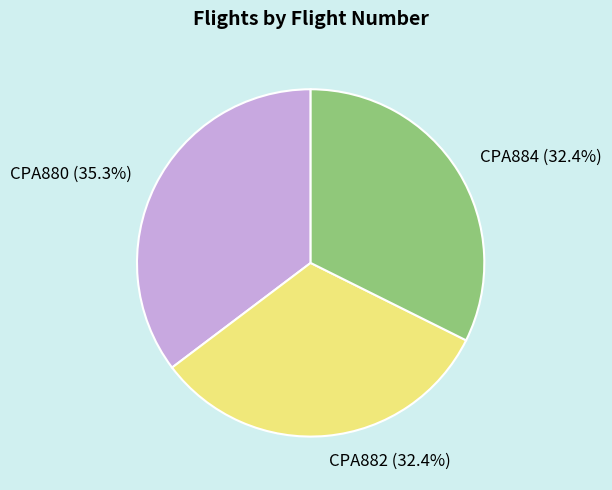

Which slice is the largest?

CPA880